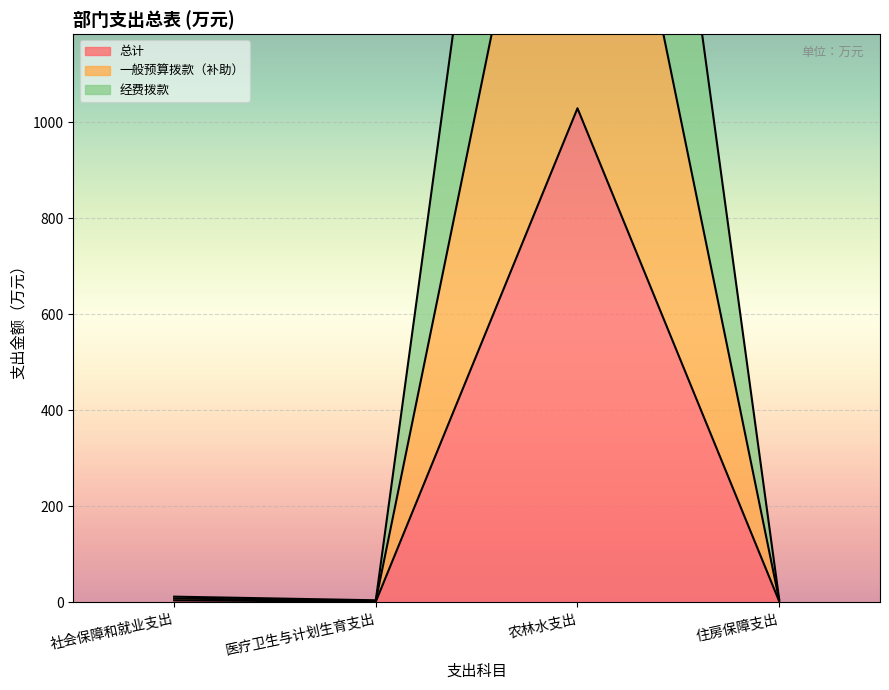

Reading right to left, extract all data points from this chart.

总计: 住房保障支出=2.2	农林水支出=1029.6	医疗卫生与计划生育支出=1.4	社会保障和就业支出=3.9
一般预算拨款（补助）: 住房保障支出=4.5	农林水支出=2059.2	医疗卫生与计划生育支出=2.8	社会保障和就业支出=7.8
经费拨款: 住房保障支出=6.7	农林水支出=3088.8	医疗卫生与计划生育支出=4.2	社会保障和就业支出=11.8